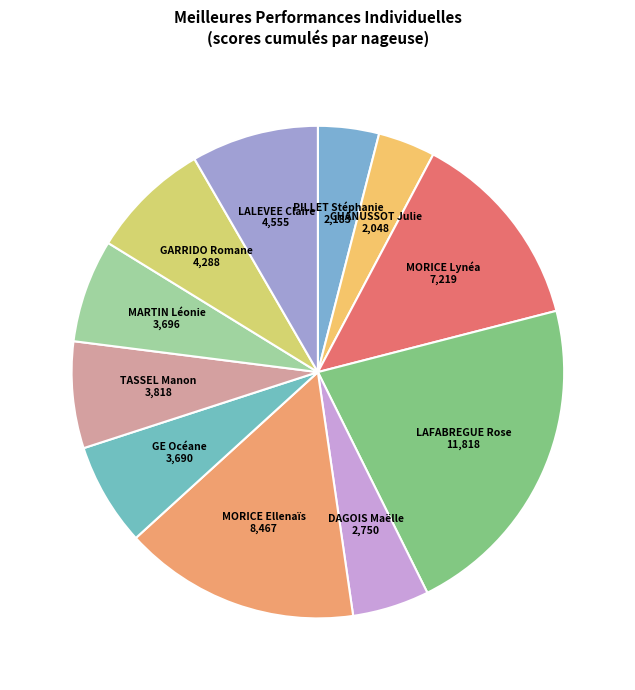

Approximately how many times larger is the value at LALEVEE Claire compared to GE Océane?

1.2